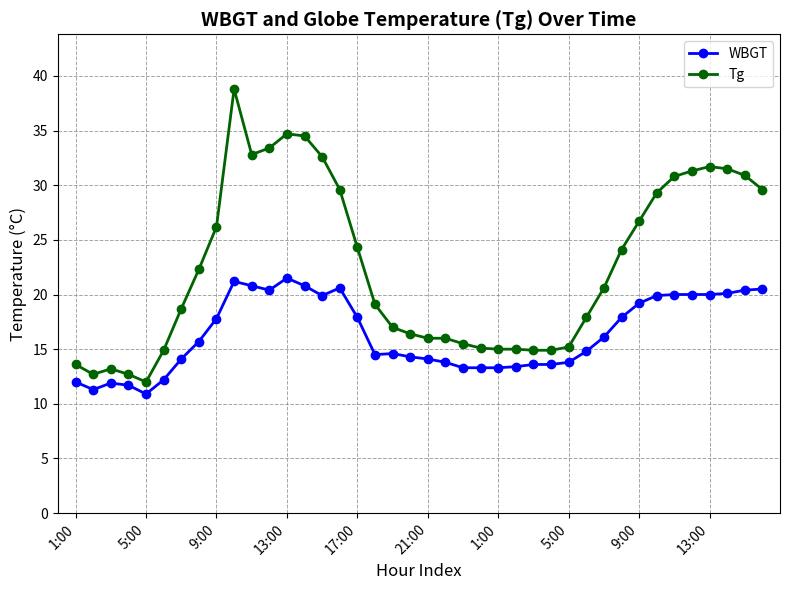

What is the value of the WBGT point at the 3rd from the left?

11.9